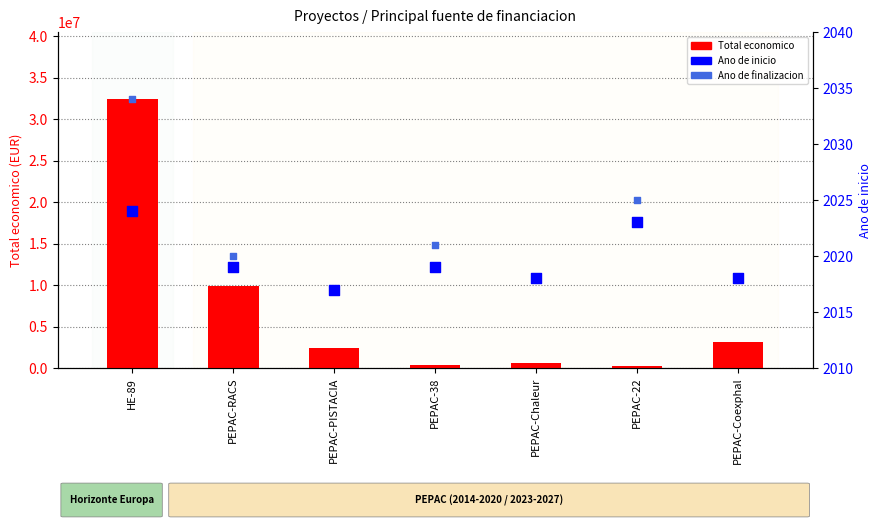

Is the value of Total economico at PEPAC-22 greater than the value of Ano de inicio at PEPAC-Coexphal?

Yes